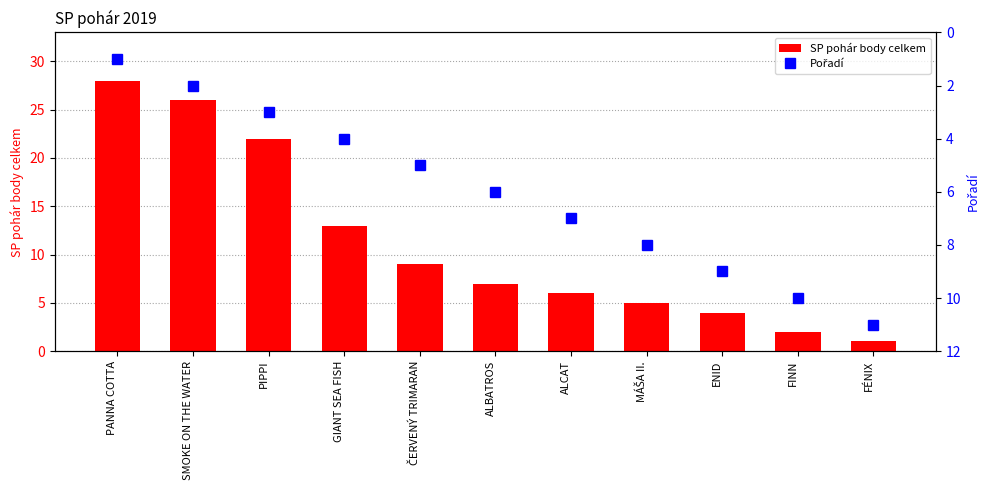

Which category has the highest value across all series?

PANNA COTTA